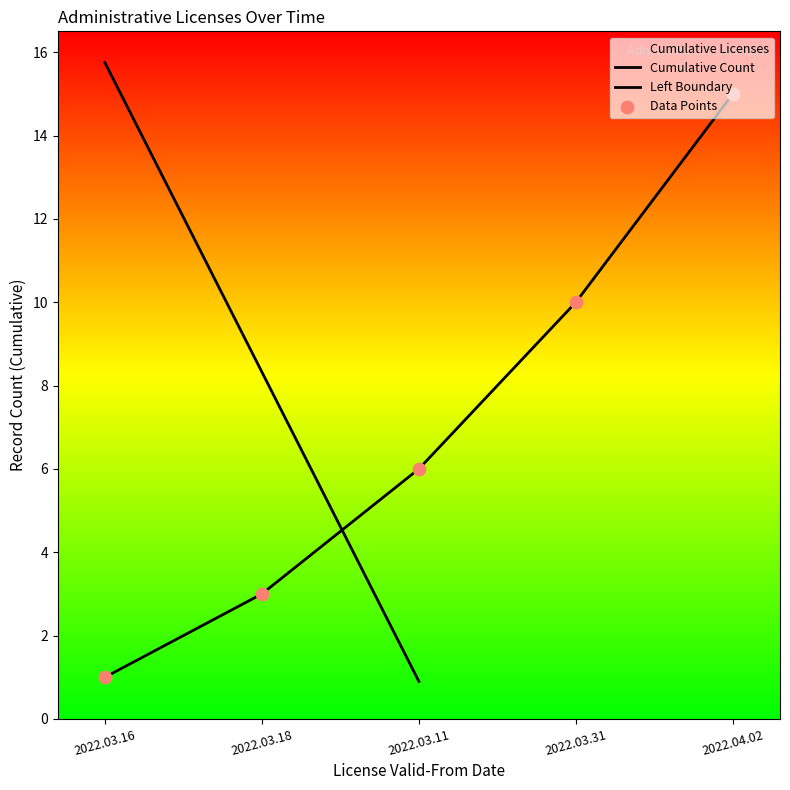

What is the change in value from 2022.03.31 to 2022.04.02?

+5